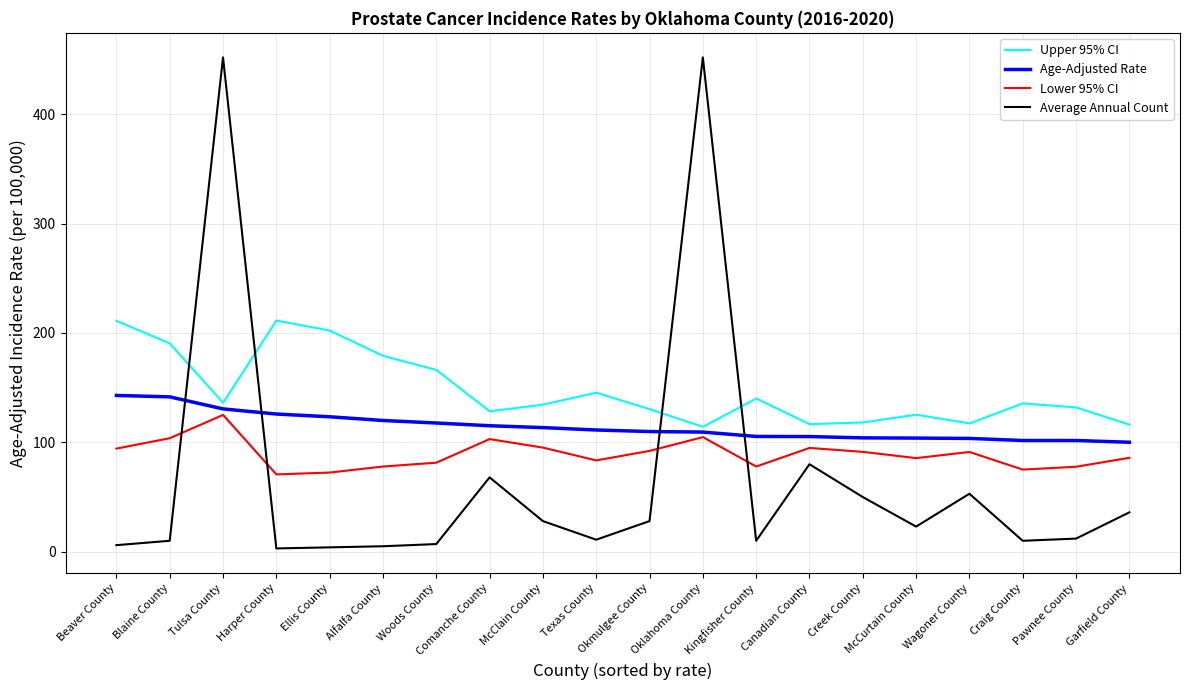

True or false: Lower 95% CI and Upper 95% CI intersect in this chart.

False